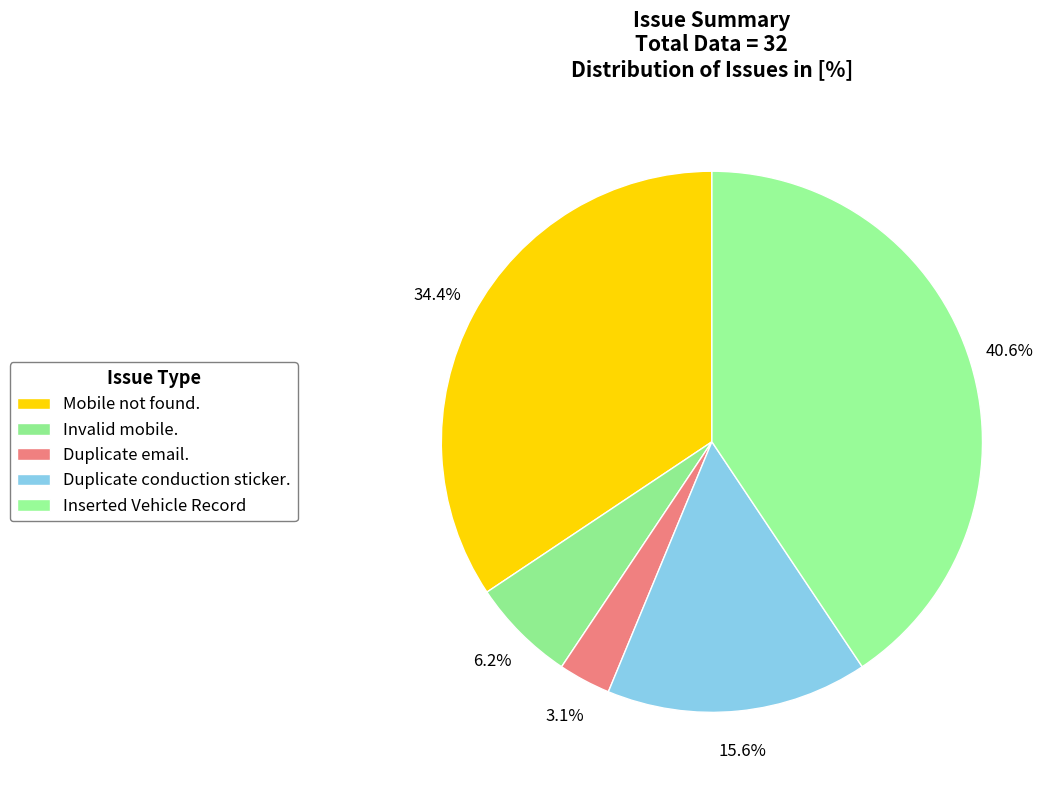

How much of the chart is everything except Duplicate conduction sticker.?

84.4%